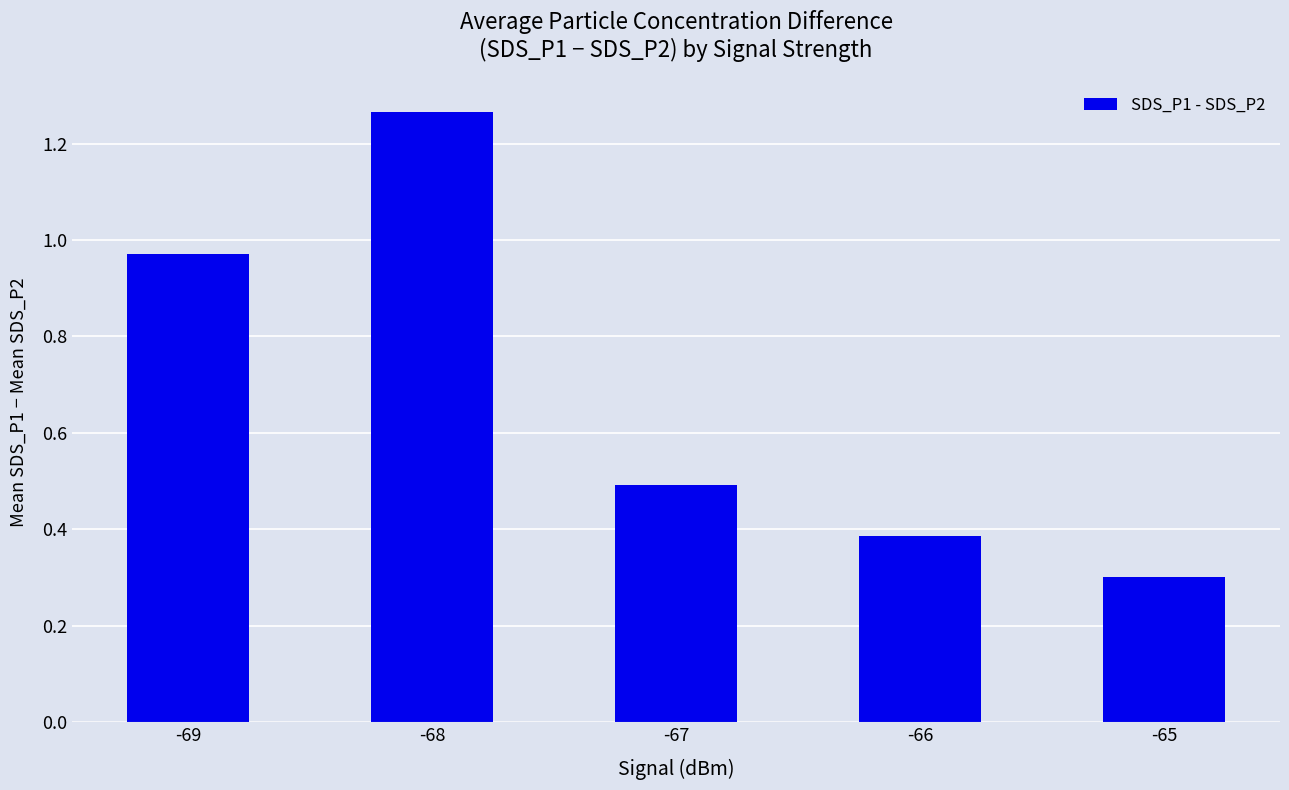

Is it true that the value at -65 is 0.3?

True